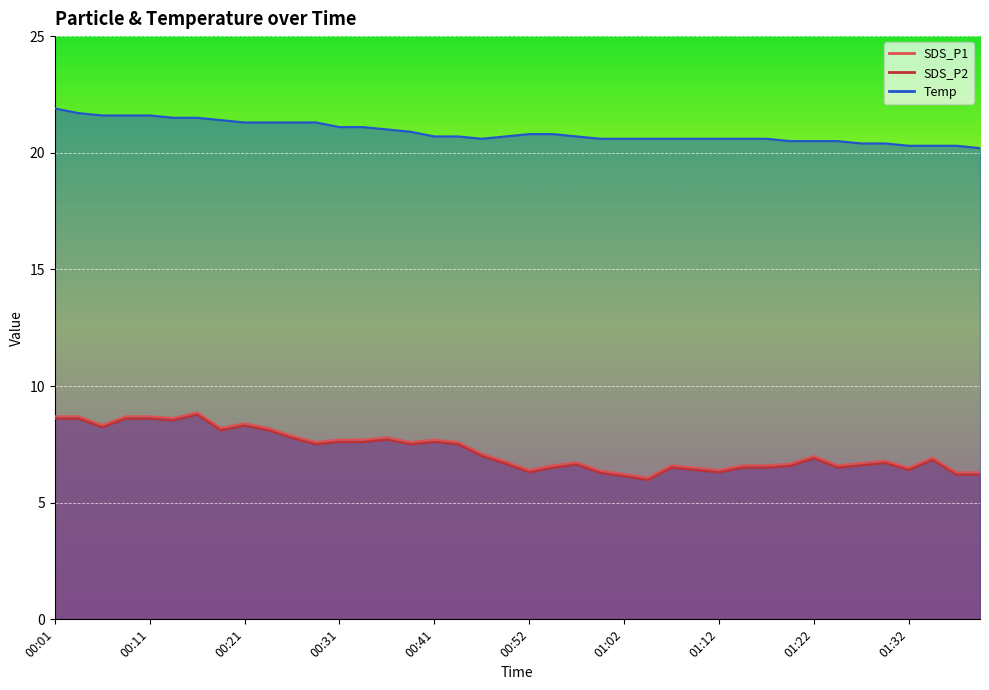

Rank the series by their maximum value, from highest to lowest.

Temp, SDS_P1, SDS_P2